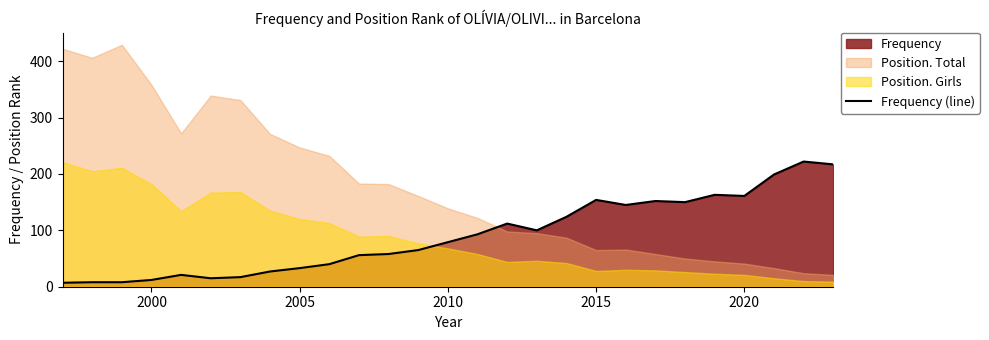

True or false: the data has more than 1 interior local peaks.

True